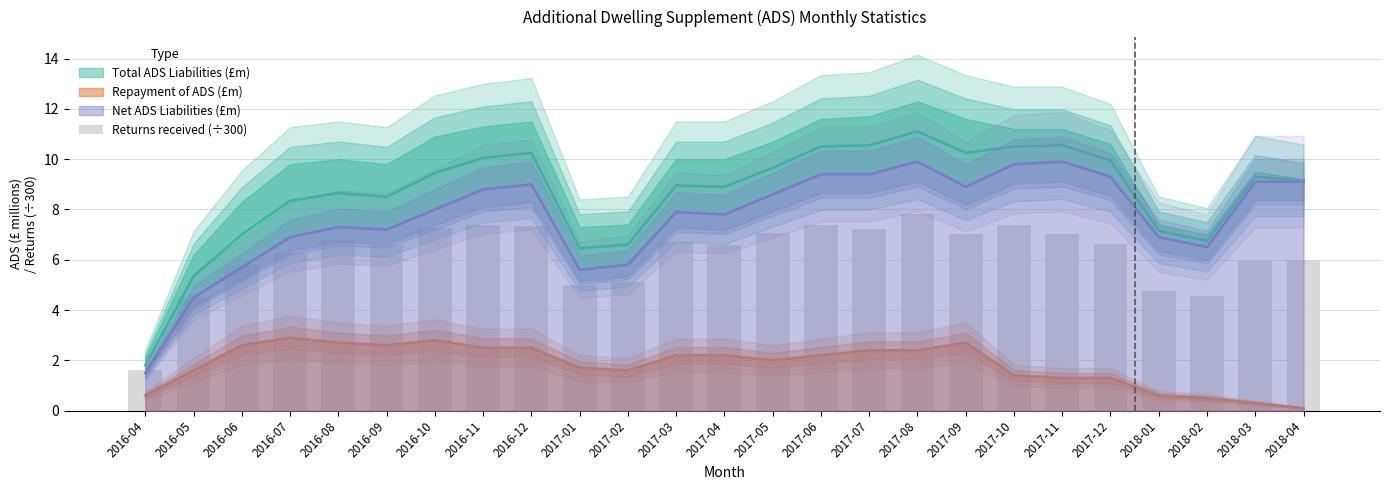

Which category has the highest value across all series?

2017-08